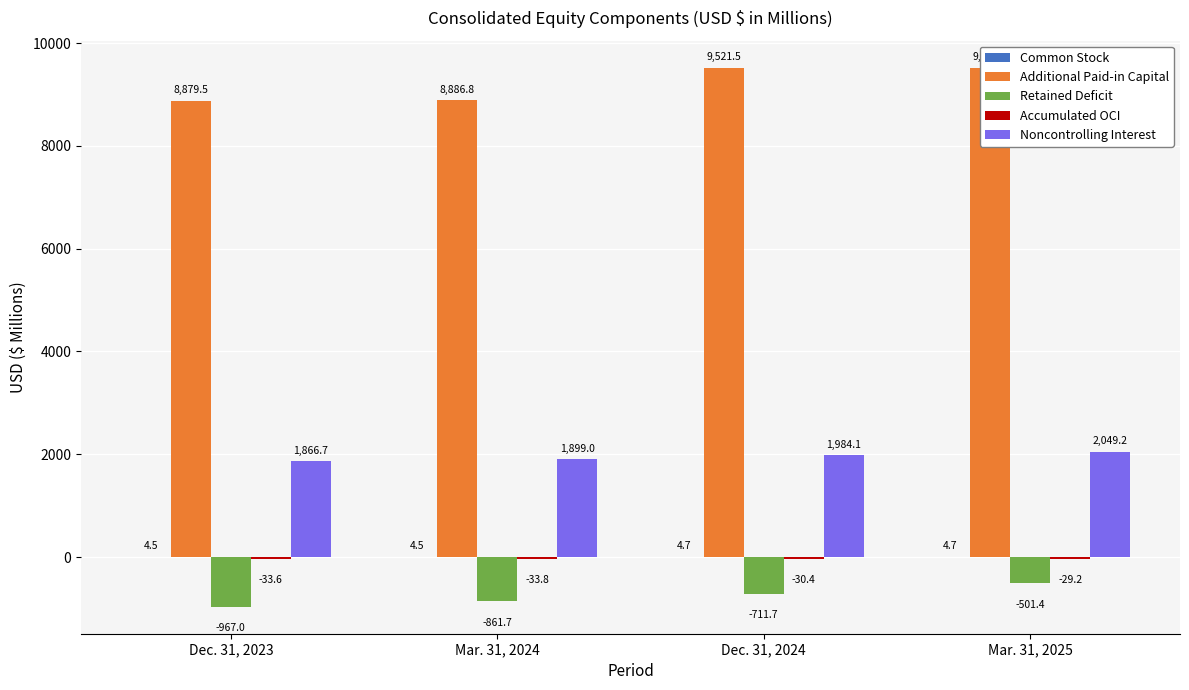

The value of Additional Paid-in Capital at Mar. 31, 2024 is 8886.8. True or false?

True